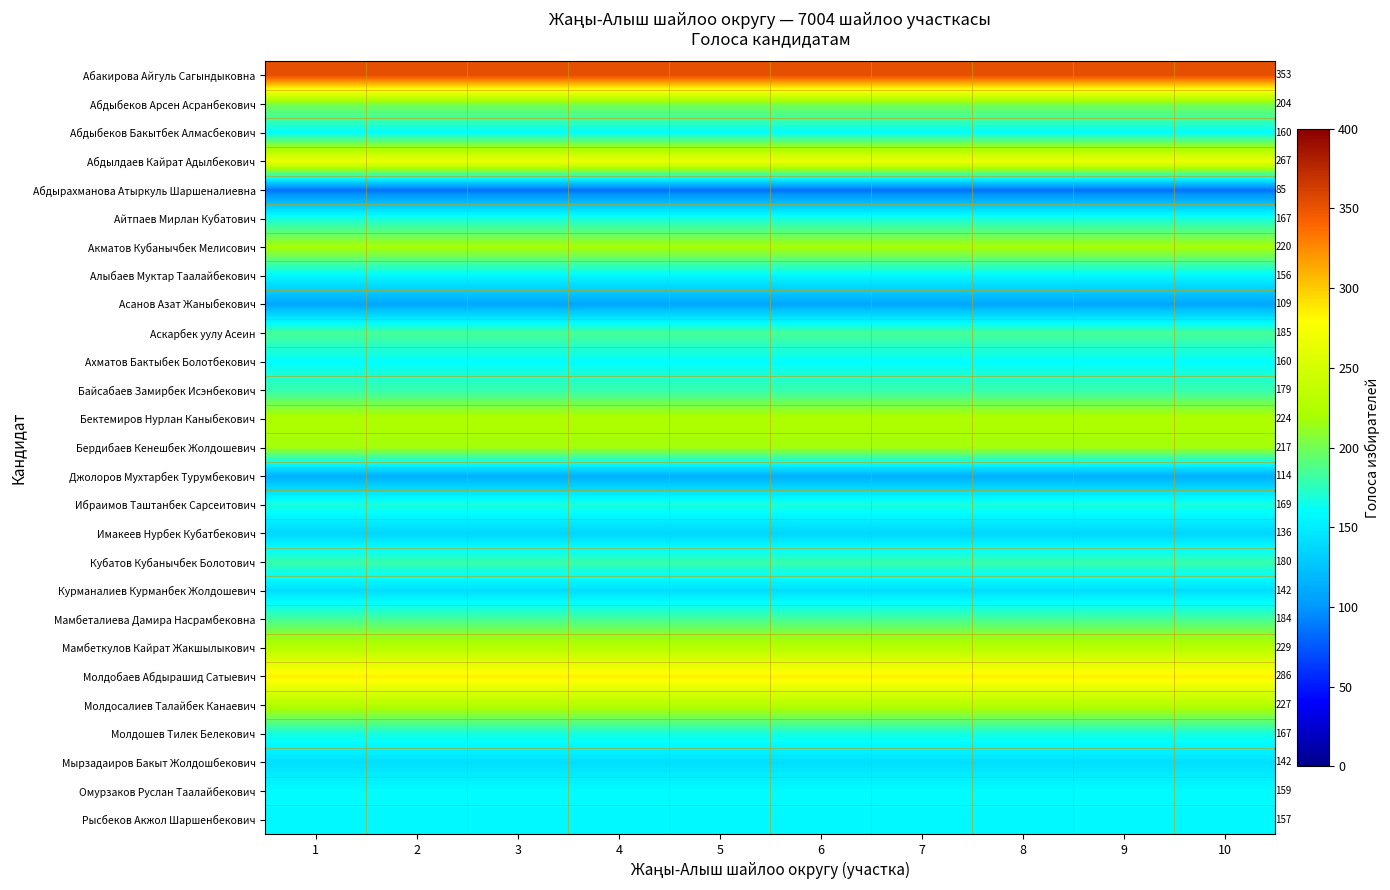

True or false: Молдобаев Абдырашид Сатыевич has a value of 286 at 10.

True